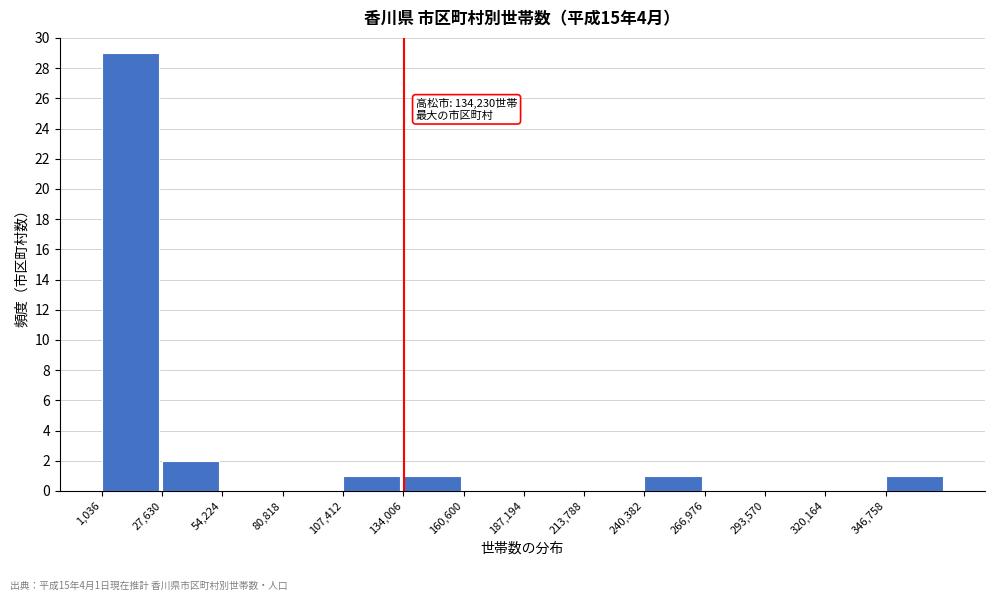

Which range on the x-axis has the tallest bar?

0 to 30000